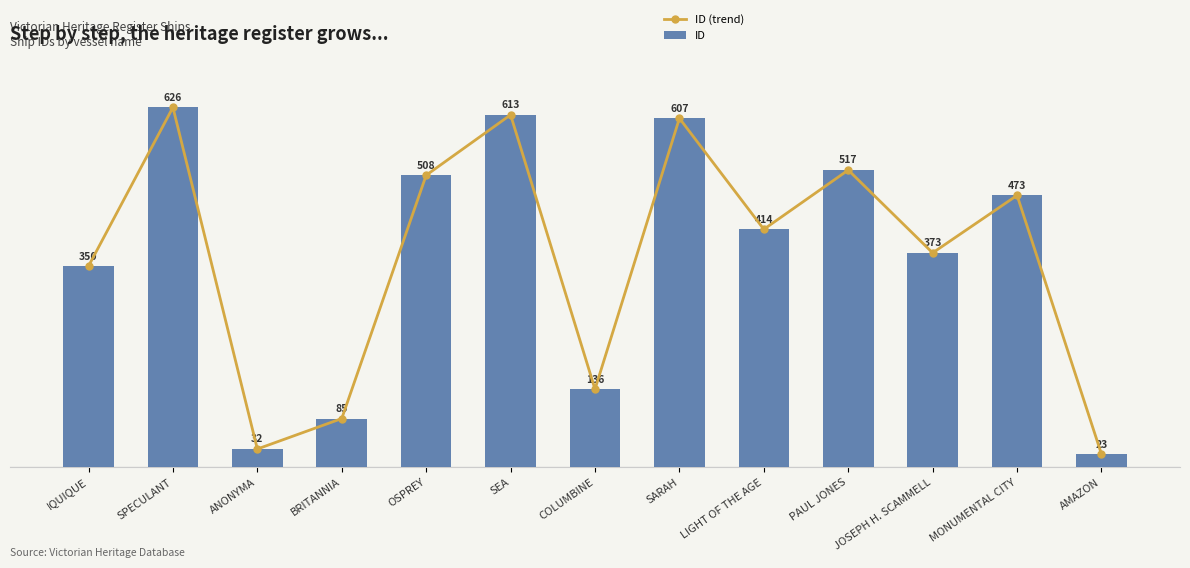

True or false: ID has a value of 414 at LIGHT OF THE AGE.

True